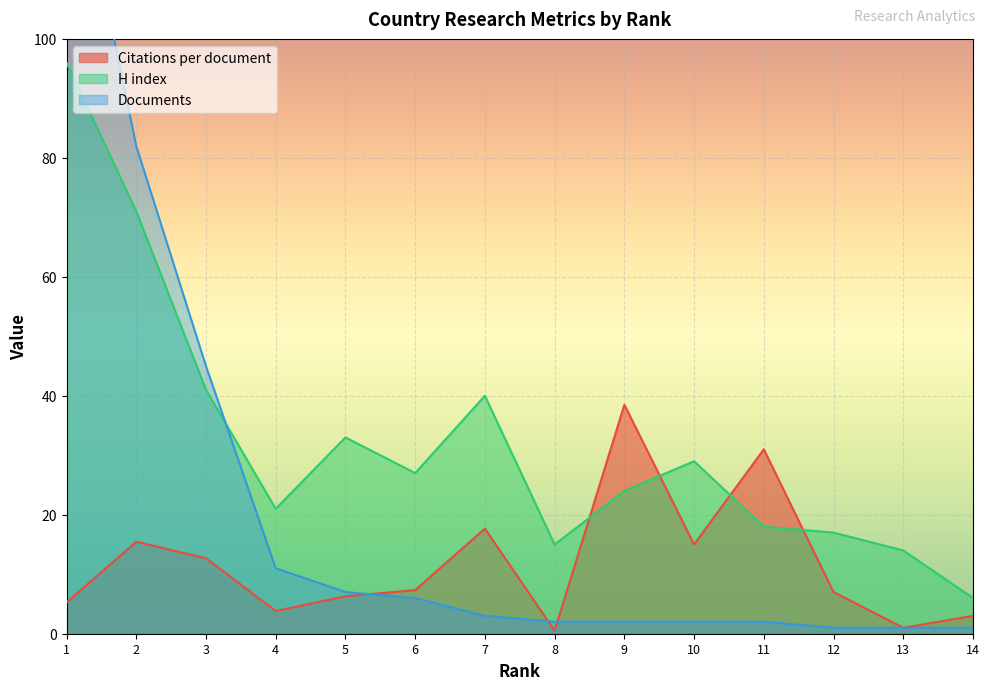

What is the lowest value of the Citations per document series?

0.5